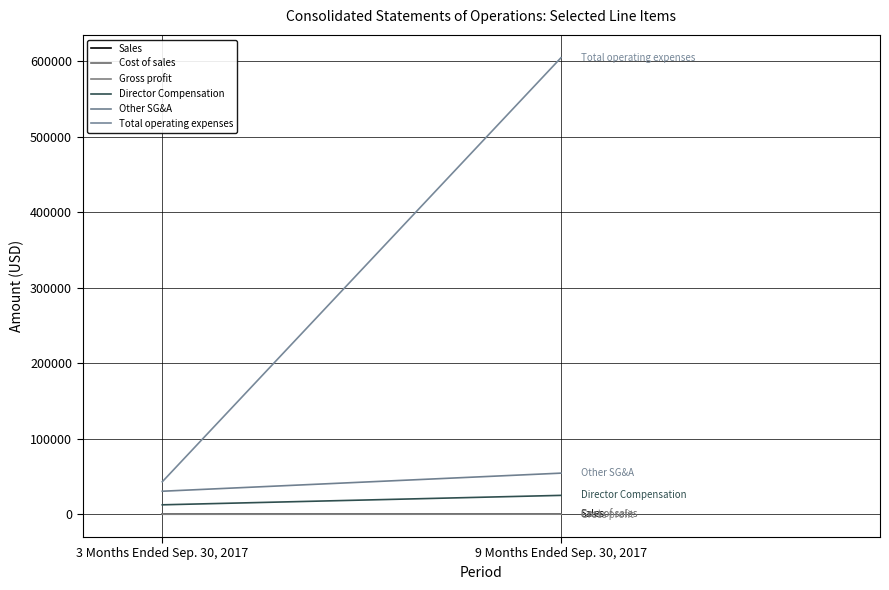

At how many categories does at least one series exceed 424264?

1